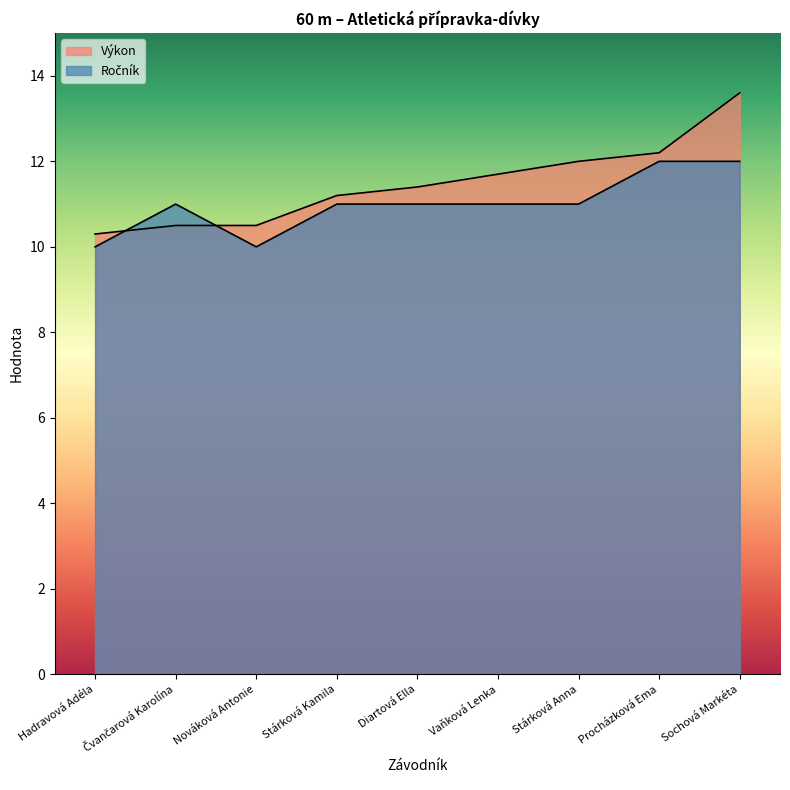

True or false: Ročník and Výkon cross at least once.

True